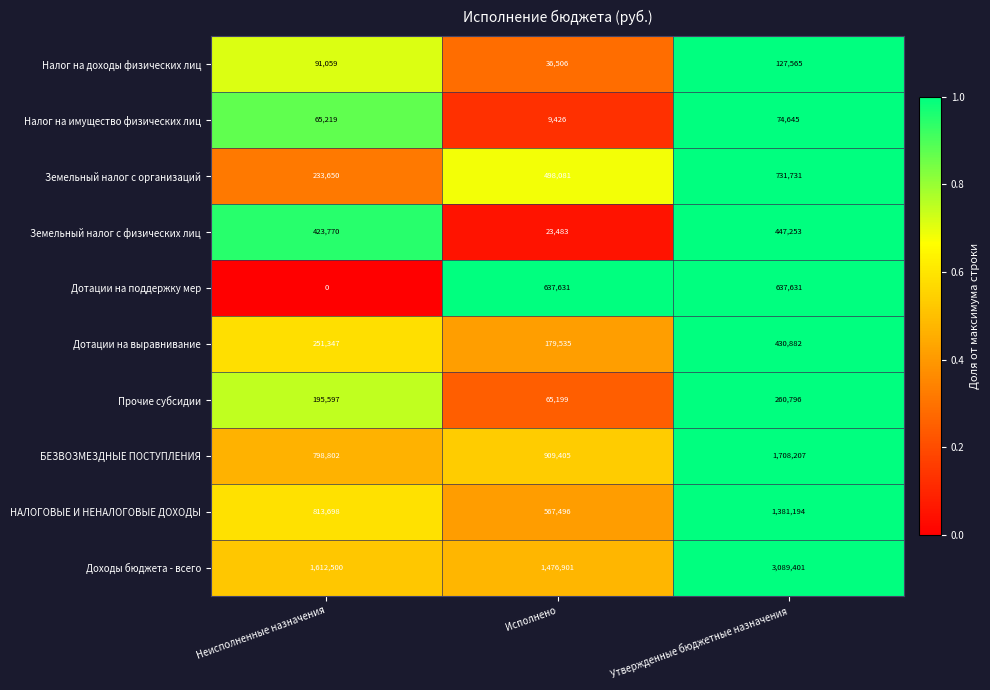

Reading left to right, list all the values displayed in this chart.

Налог на доходы физических лиц: 91059	36506	127565
Налог на имущество физических лиц: 65219	9426	74645
Земельный налог с организаций: 233650	498081	731731
Земельный налог с физических лиц: 423770	23483	447253
Дотации на поддержку мер: 0	637631	637631
Дотации на выравнивание: 251347	179535	430882
Прочие субсидии: 195597	65199	260796
БЕЗВОЗМЕЗДНЫЕ ПОСТУПЛЕНИЯ: 798802	909405	1708207
НАЛОГОВЫЕ И НЕНАЛОГОВЫЕ ДОХОДЫ: 813698	567496	1381194
Доходы бюджета - всего: 1612500	1476901	3089401